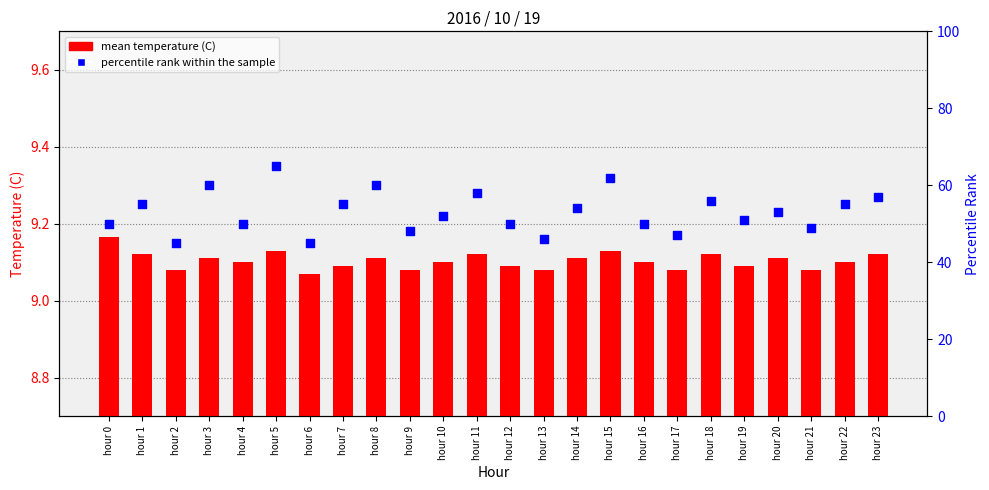

Which series has the largest Y range (max minus min)?

percentile rank within the sample